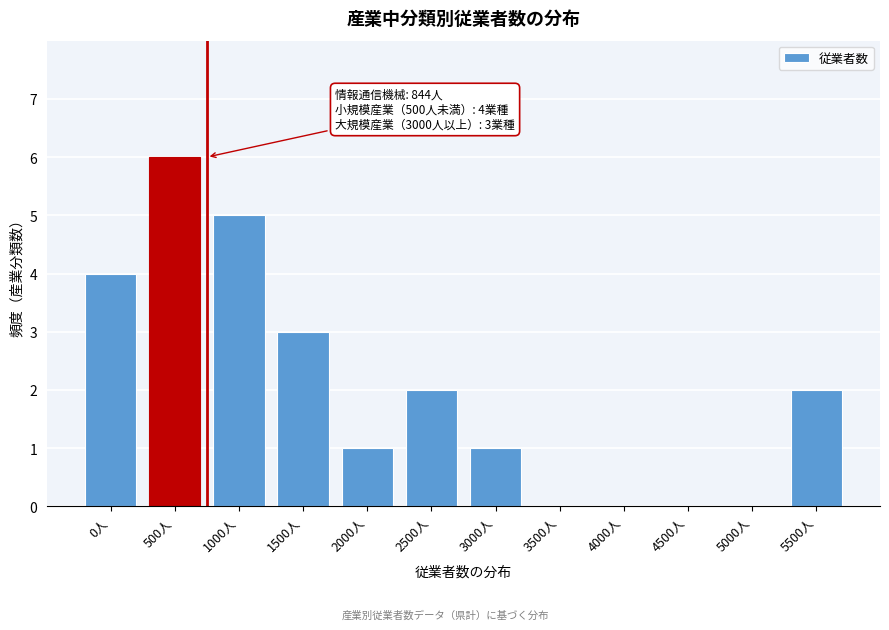

Reading left to right, extract all data points from this chart.

0人=4	500人=6	1000人=5	1500人=3	2000人=1	2500人=2	3000人=1	3500人=0	4000人=0	4500人=0	5000人=0	5500人=2